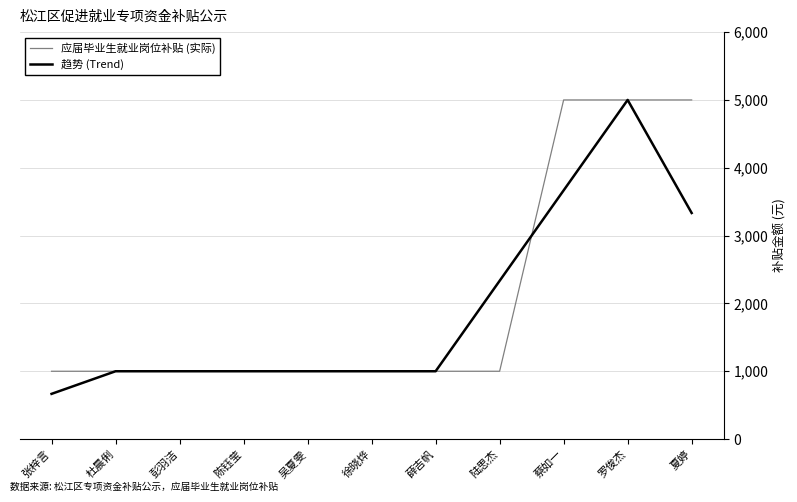

The value of 趋势 (Trend) at 罗俊杰 is 8463.5. True or false?

False